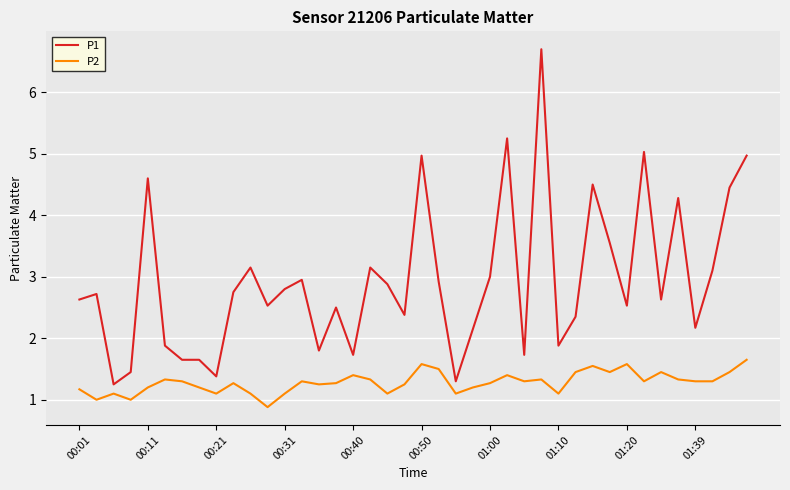

How many categories are shown in the chart?

40